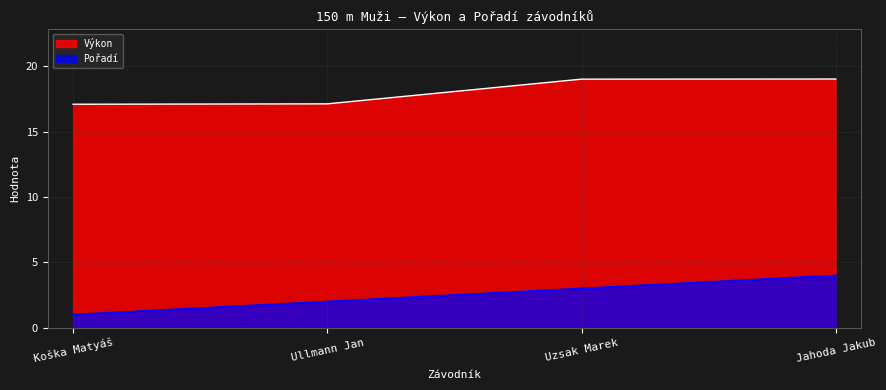

What is the label of the 3rd point from the right?

Ullmann Jan